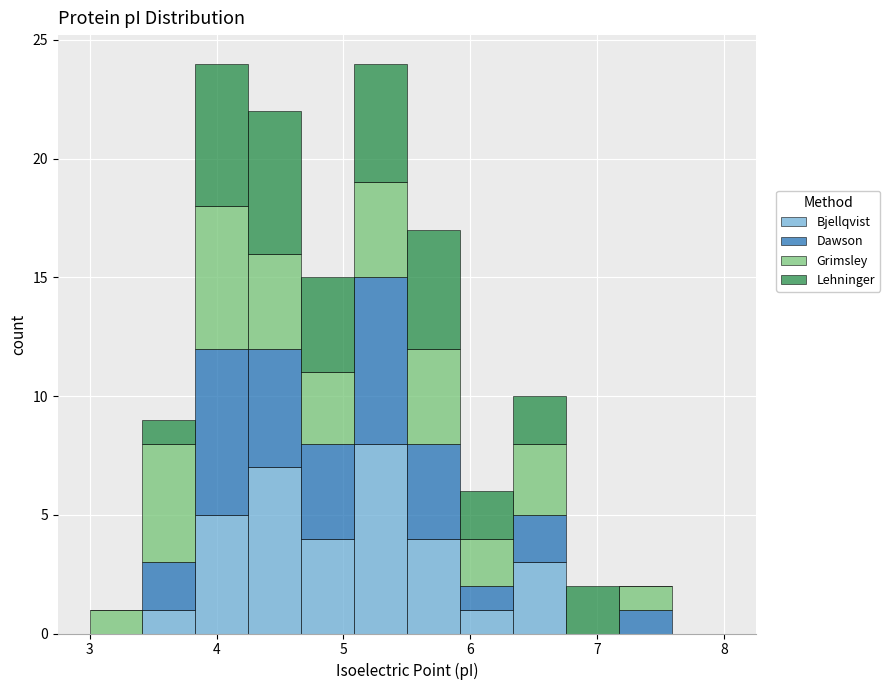

What is the total height of the stacked bar covering 3.4 to 3.8 on the x-axis? Neither the bar edges nor the heights are printed on the chart, so give them approximately, as read against the axes.

9